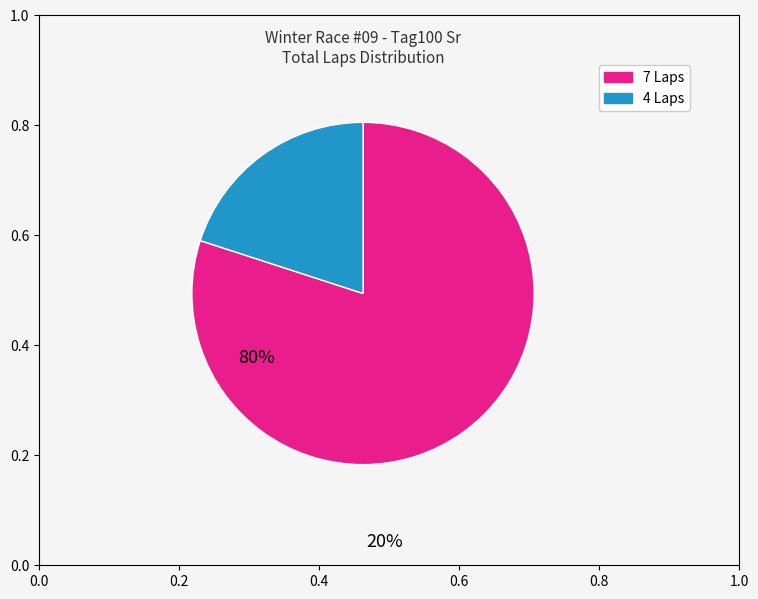

True or false: 4 Laps accounts for 20% of the total.

True